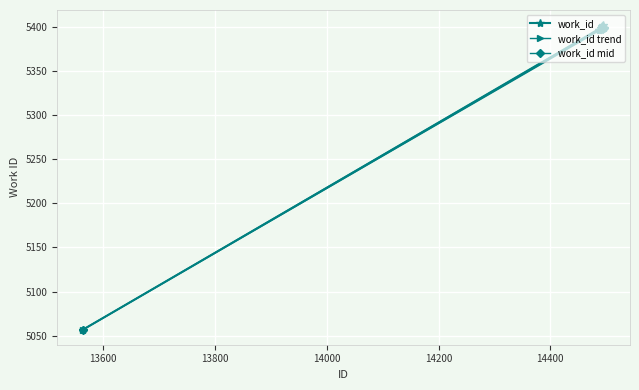

What is the value of the work_id point at the 1st from the left?

5057